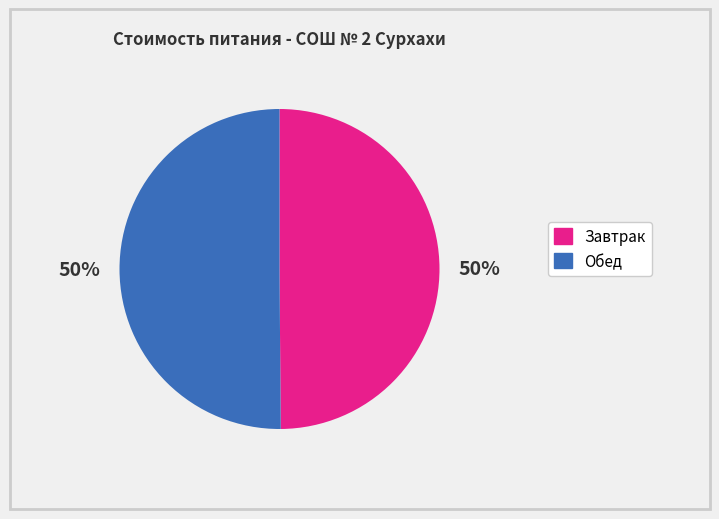

To the nearest percent, what is the combined percentage of Обед and Завтрак?

100%